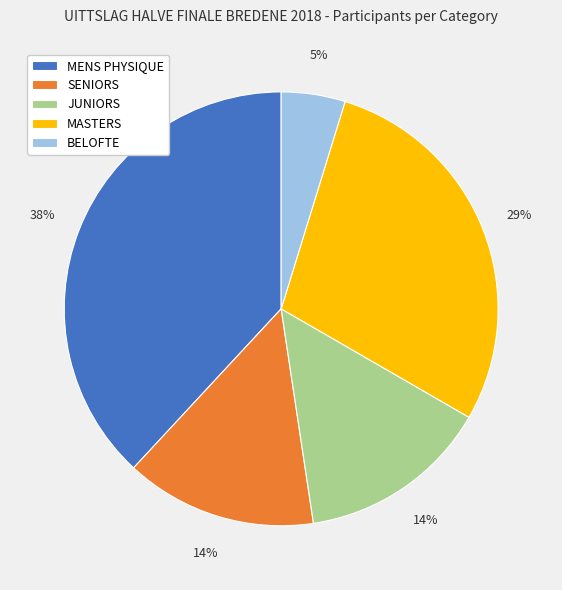

Combined, do BELOFTE and MENS PHYSIQUE account for over 50%?

No